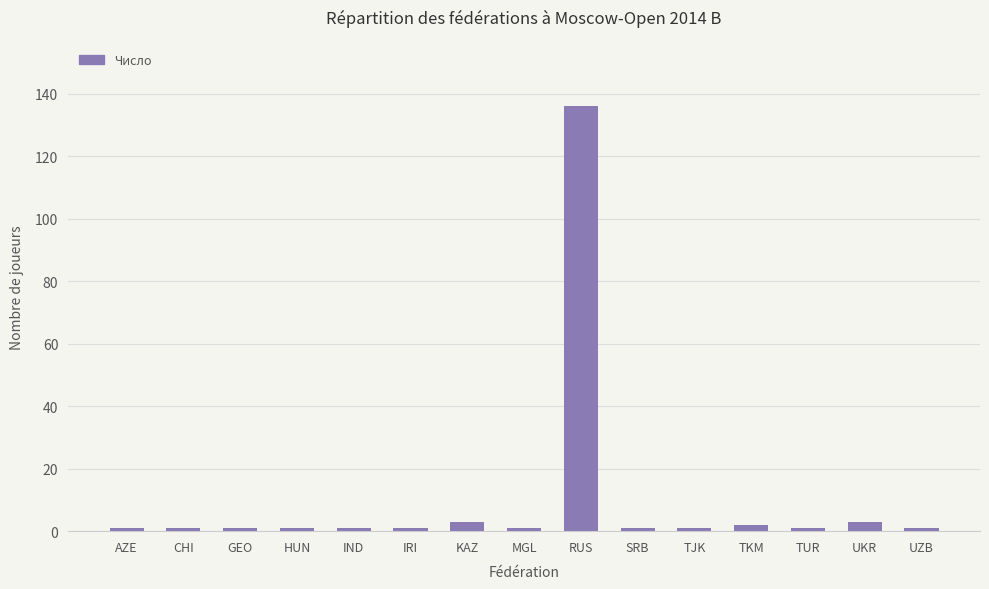

What is the greatest value displayed?

136